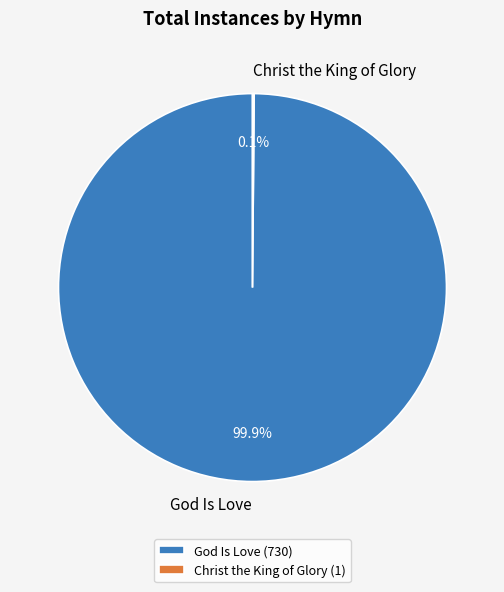

Which slice is the largest?

God Is Love